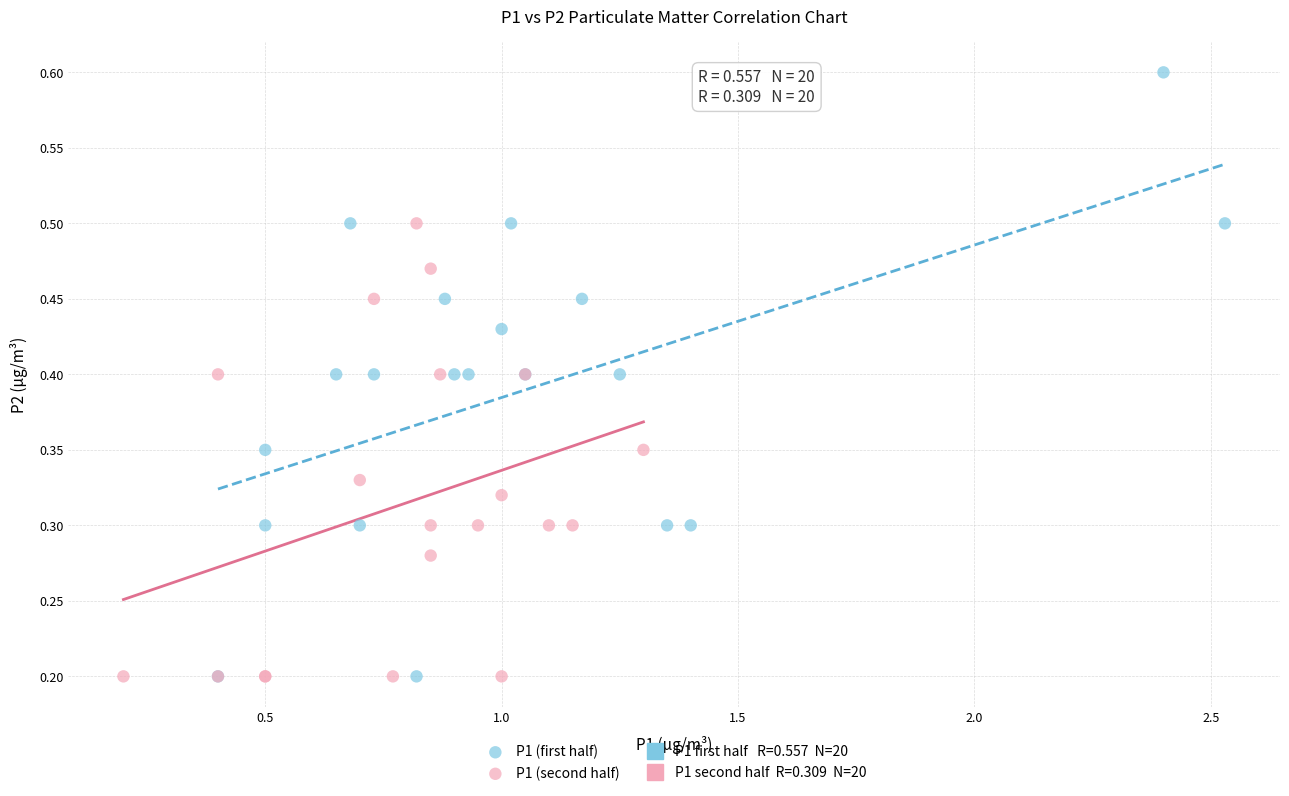

Which series has the largest Y range (max minus min)?

P1 (first half)